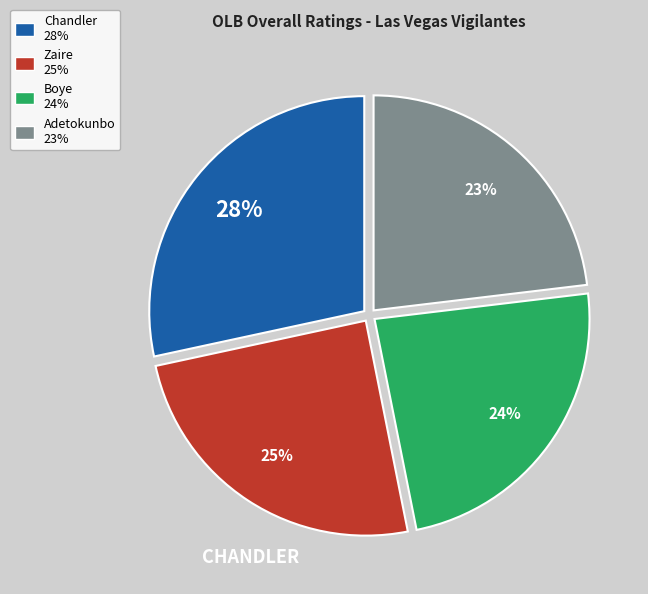

What percentage is the Zaire slice, to the nearest percent?

25%